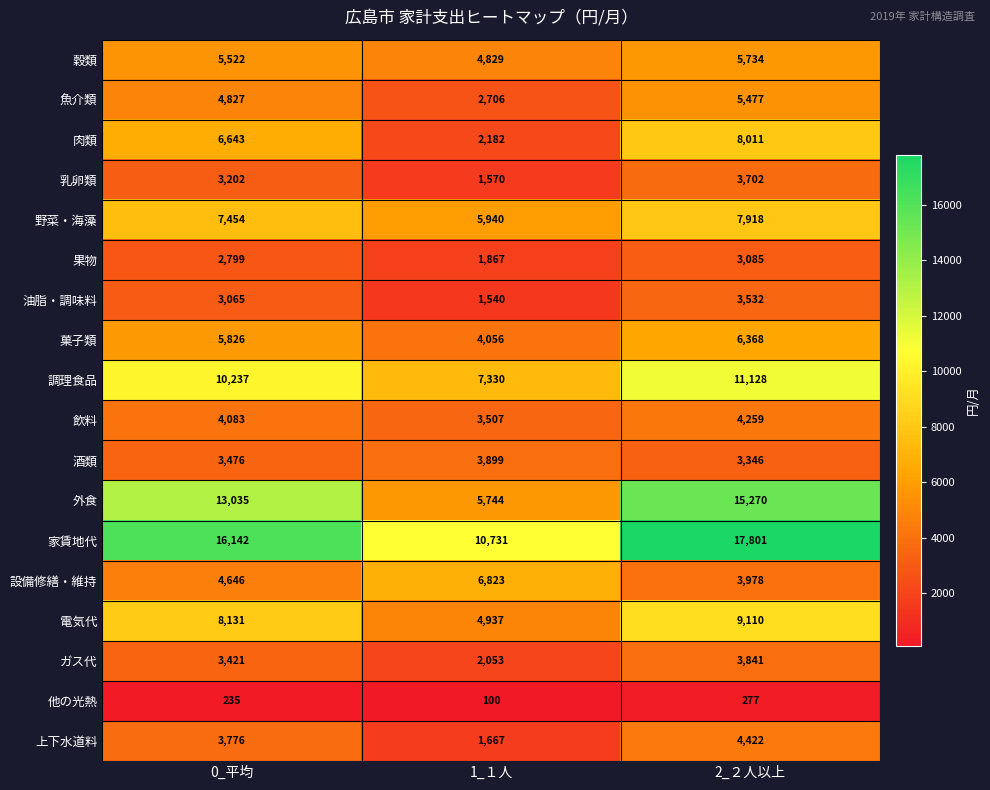

The value of 野菜・海藻 at 2_２人以上 is 13046. True or false?

False